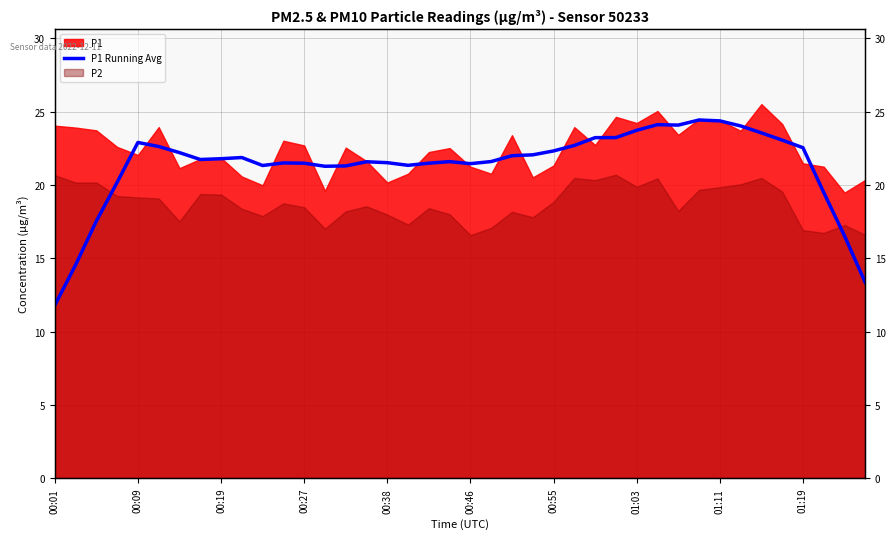

Count the number of categories in the chart.

40